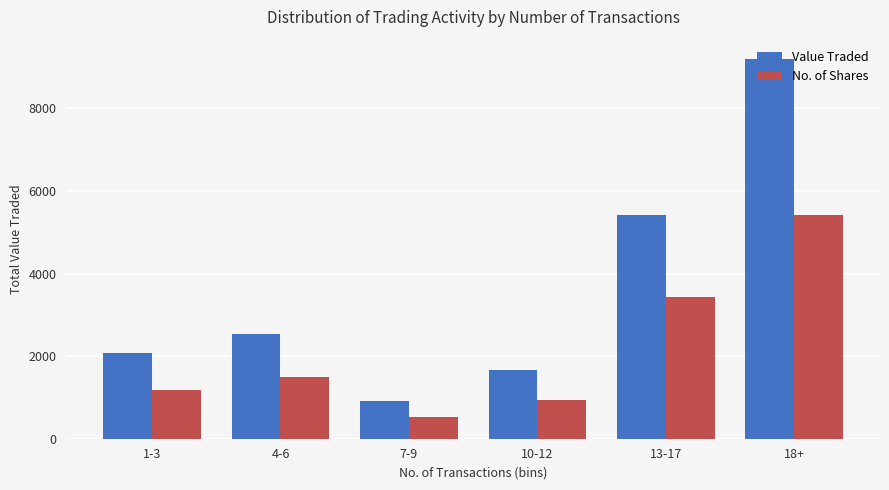

What is the label of the 6th bar from the left?

18+